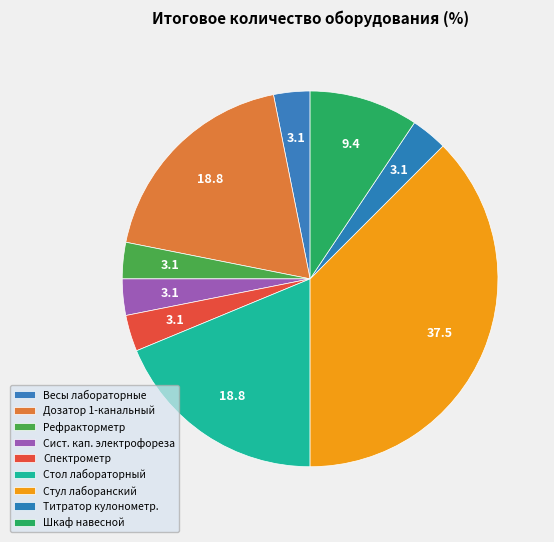

Count the number of slices in the pie.

9